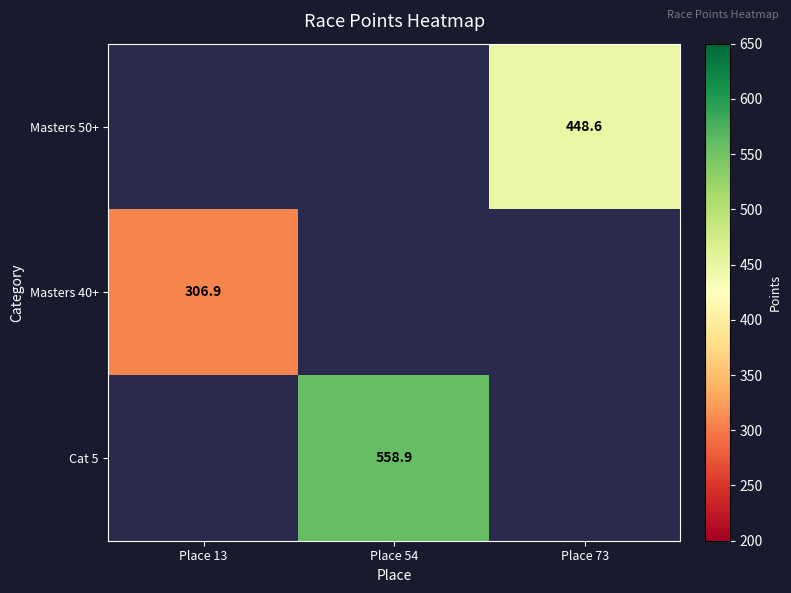

True or false: Cat 5 has a value of 558.9 at Place 54.

True